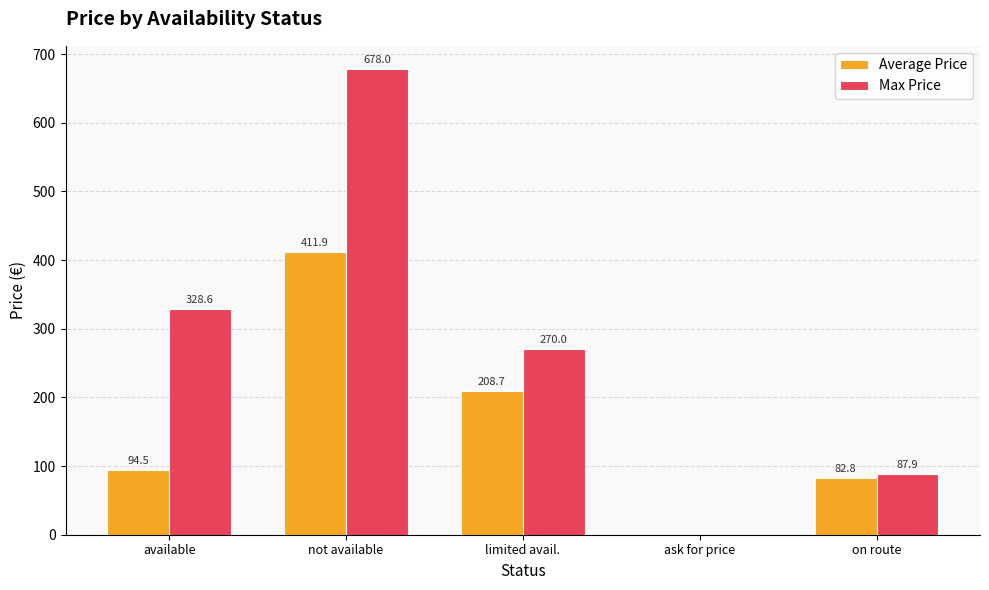

Reading left to right, what are all the values shown in this chart?

Average Price: available=94.5	not available=411.9	limited avail.=208.7	ask for price=0.0	on route=82.8
Max Price: available=328.6	not available=678.0	limited avail.=270.0	ask for price=0.0	on route=87.9